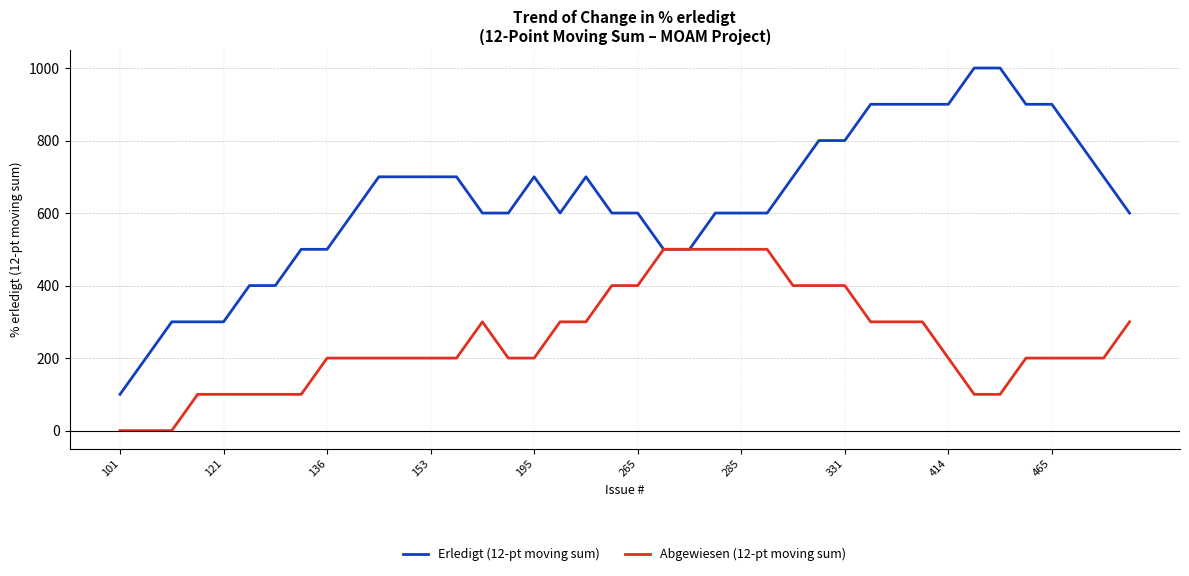

Which series has the largest range (max minus min)?

Erledigt (12-pt moving sum)